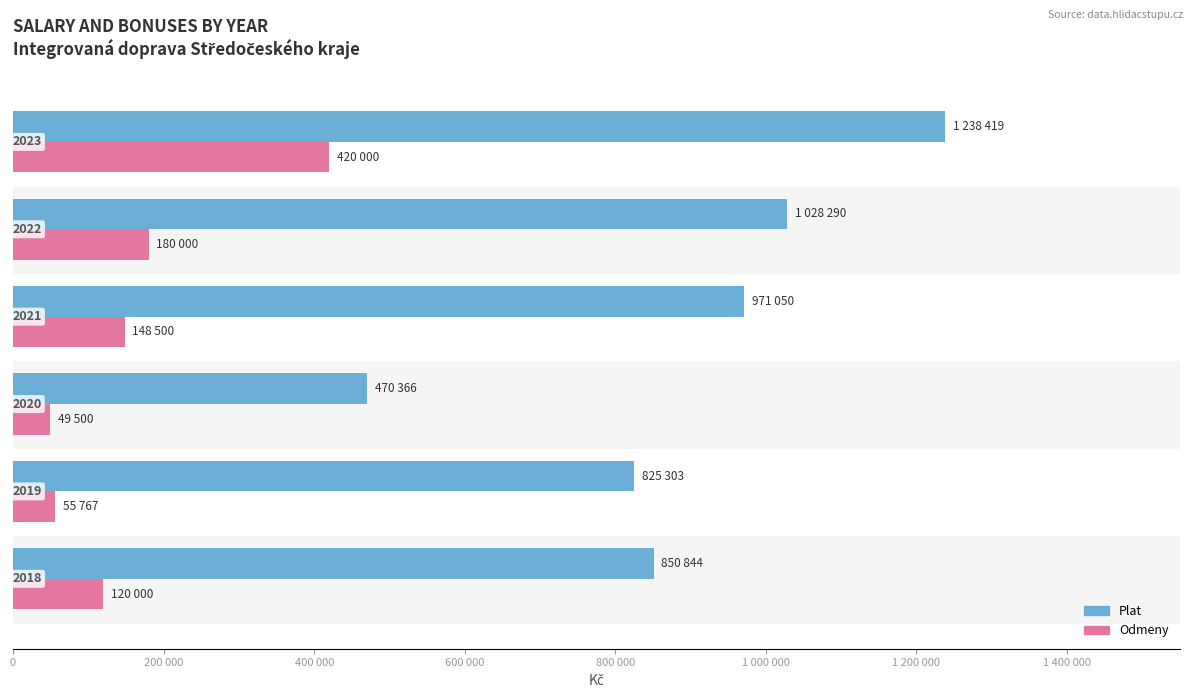

What are all the series names shown in the legend?

Plat, Odmeny